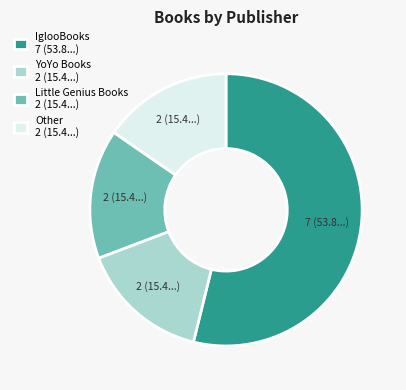

Approximately how many times larger is the value at IglooBooks 7 (53.8...) compared to Little Genius Books 2 (15.4...)?

3.5